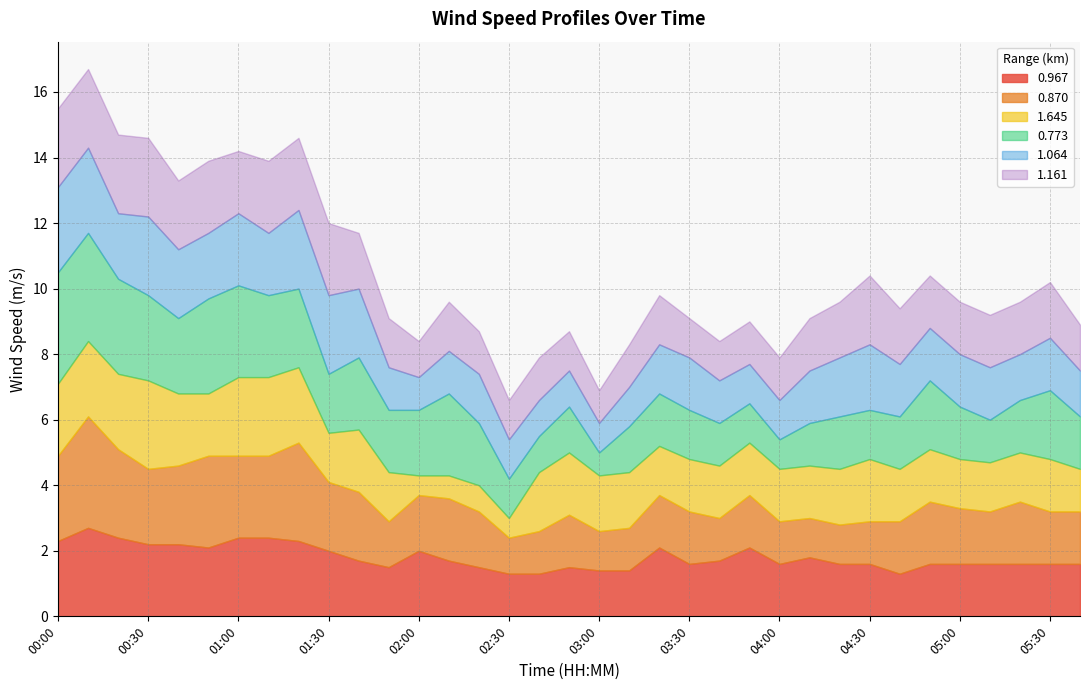

Count the number of categories in the chart.

35